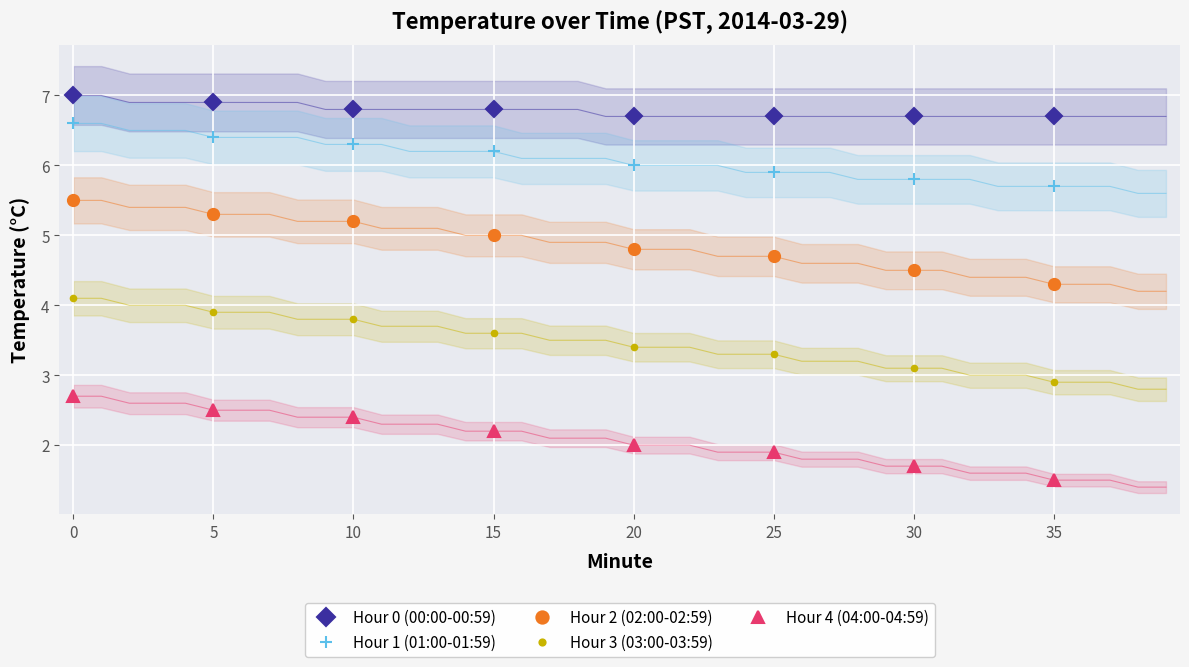

What are all the series names shown in the legend?

Hour 0 (00:00-00:59), Hour 1 (01:00-01:59), Hour 2 (02:00-02:59), Hour 3 (03:00-03:59), Hour 4 (04:00-04:59)